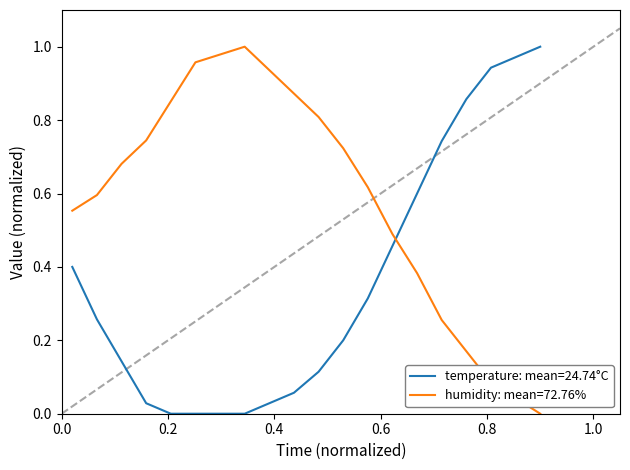

Which series has the largest total across all categories?

humidity: mean=72.76%